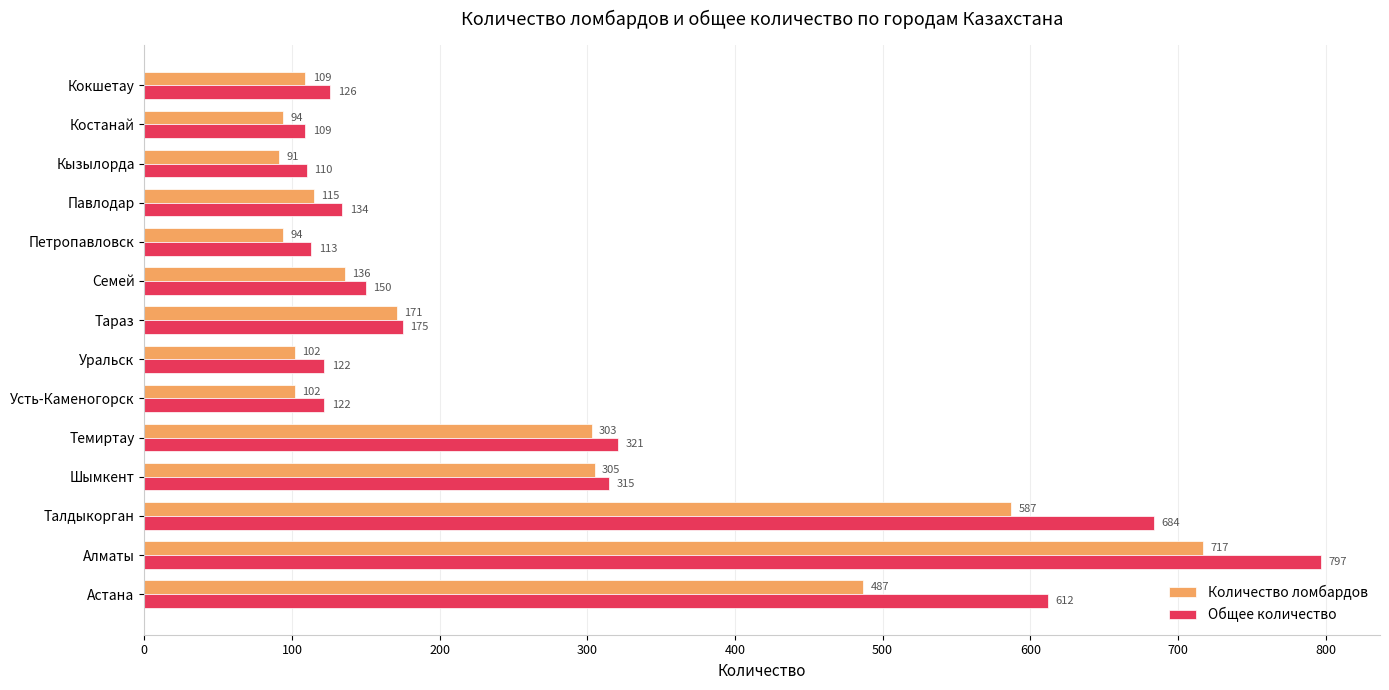

What is the difference between the maximum and minimum values in the Общее количество series?

688